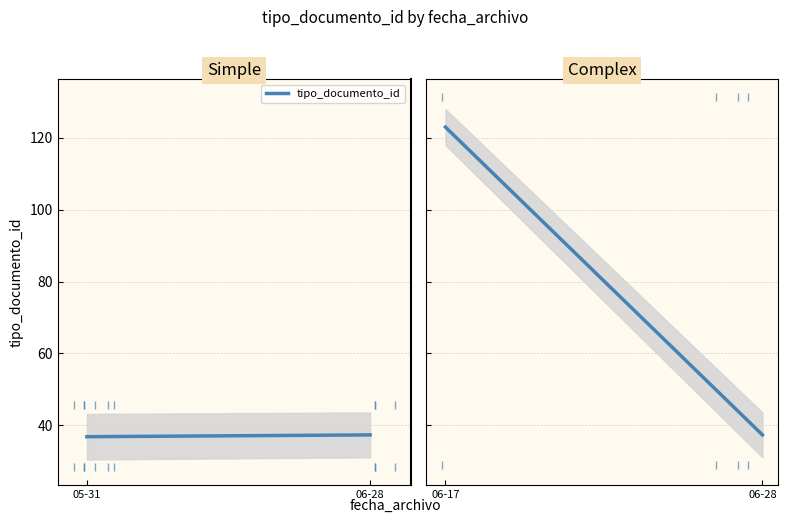

True or false: the data shows 56 at 2013-05-31.

False